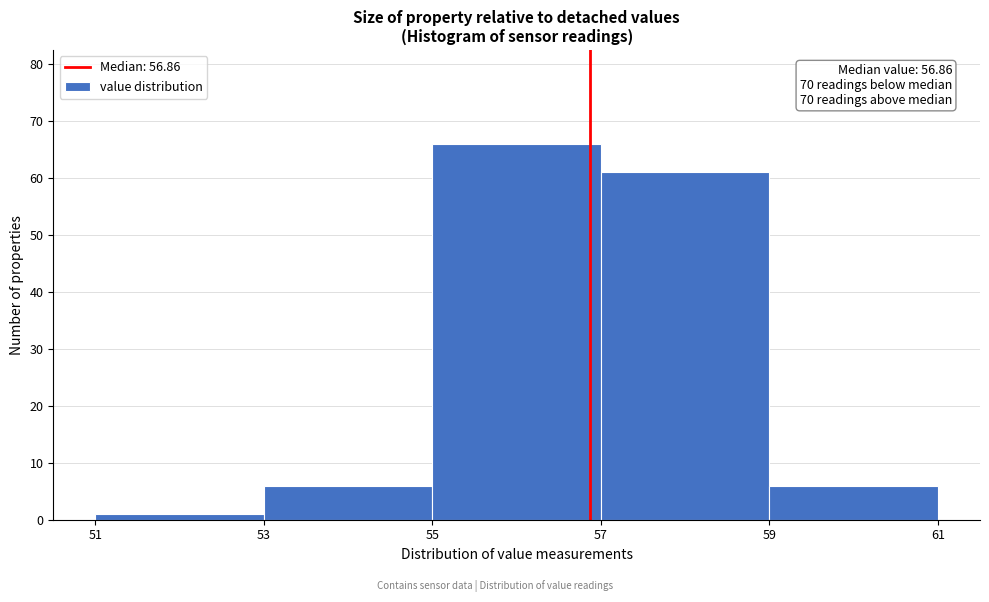

Which range on the x-axis has the tallest bar?

55 to 57